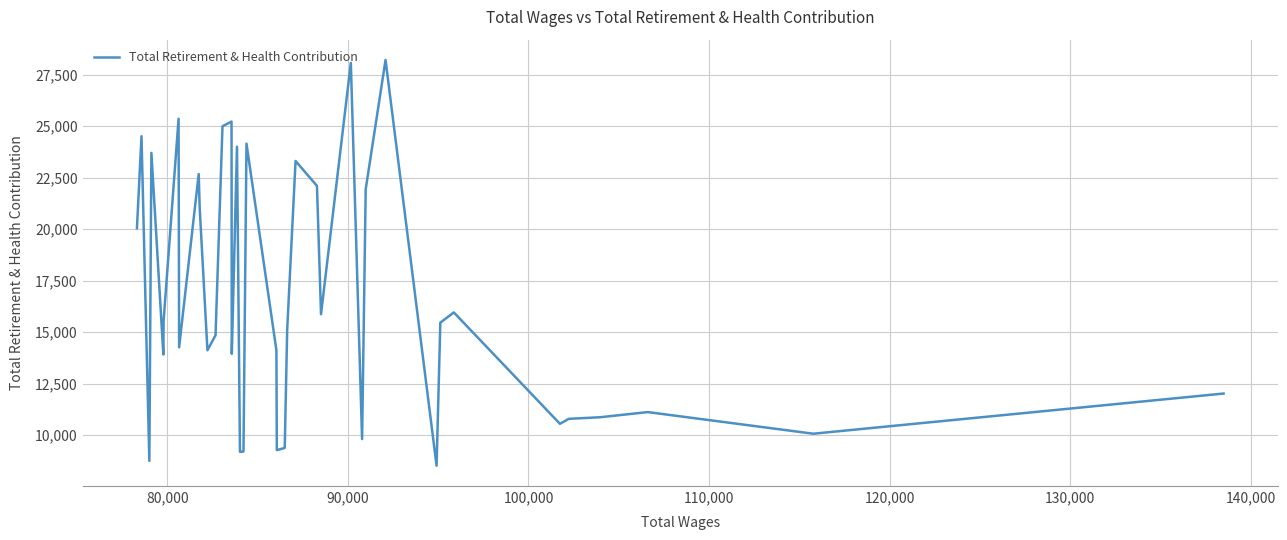

What is the sum of all values?

666340